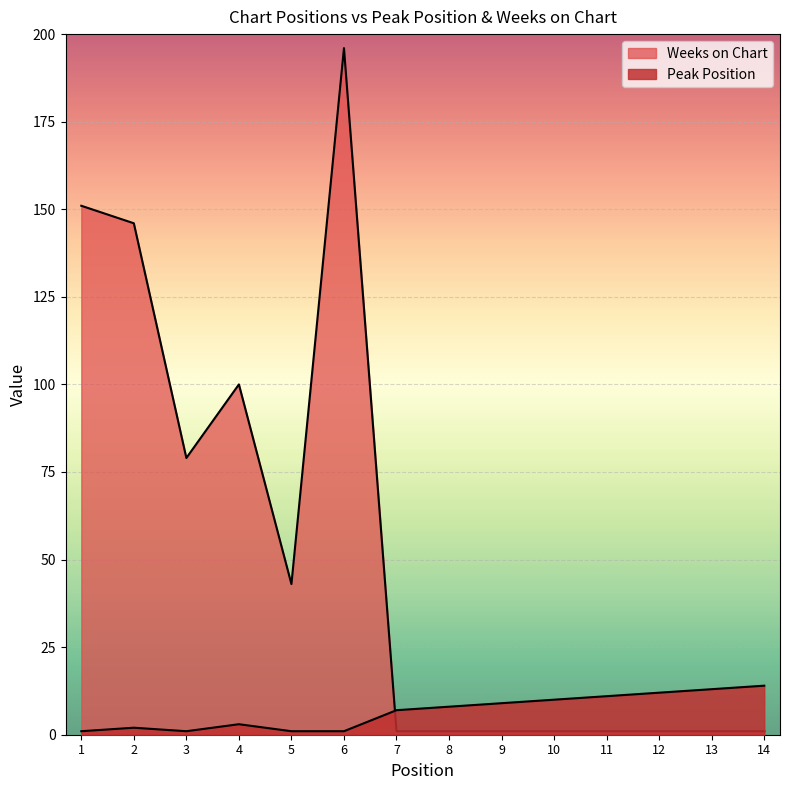

How many lines are shown in the chart?

2